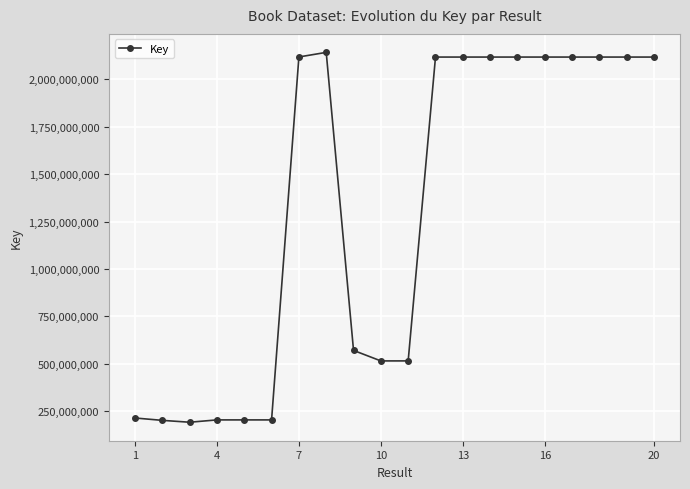

What is the value of the 19th point from the left?

2117882994